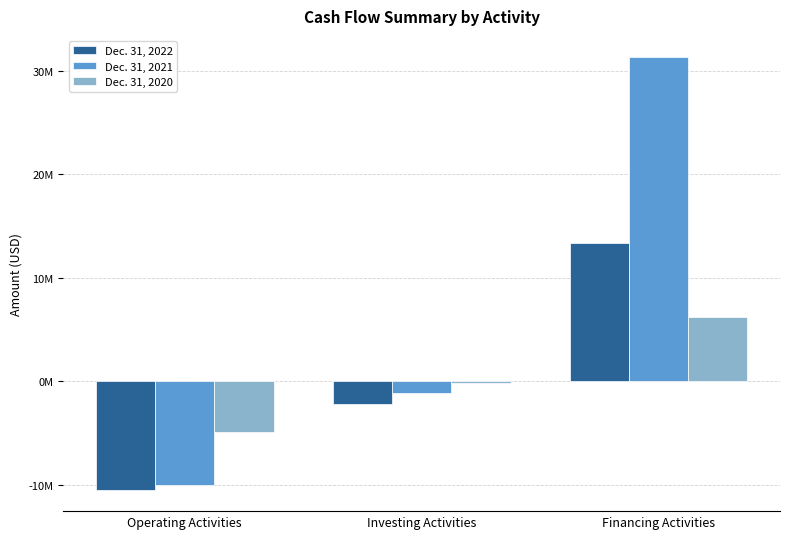

What is the sum of the Dec. 31, 2022 values at Operating Activities and Financing Activities?

2879261